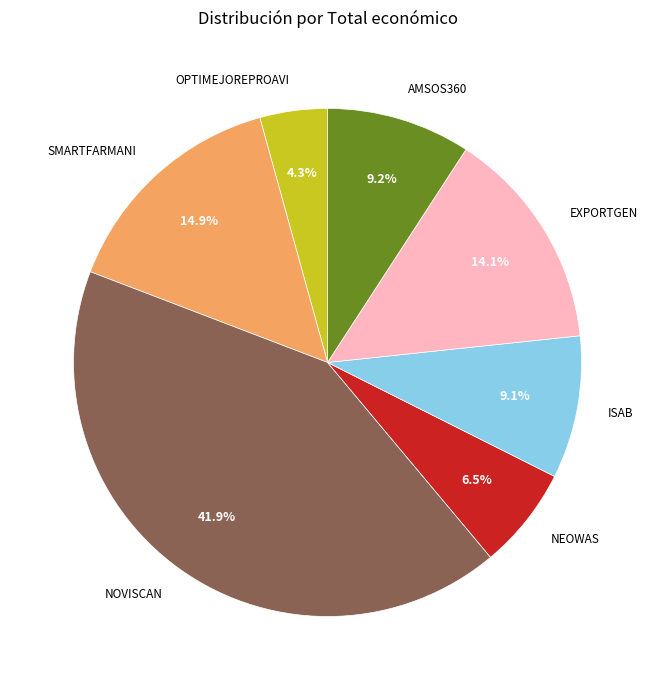

Does ISAB account for over 50% of the chart?

No